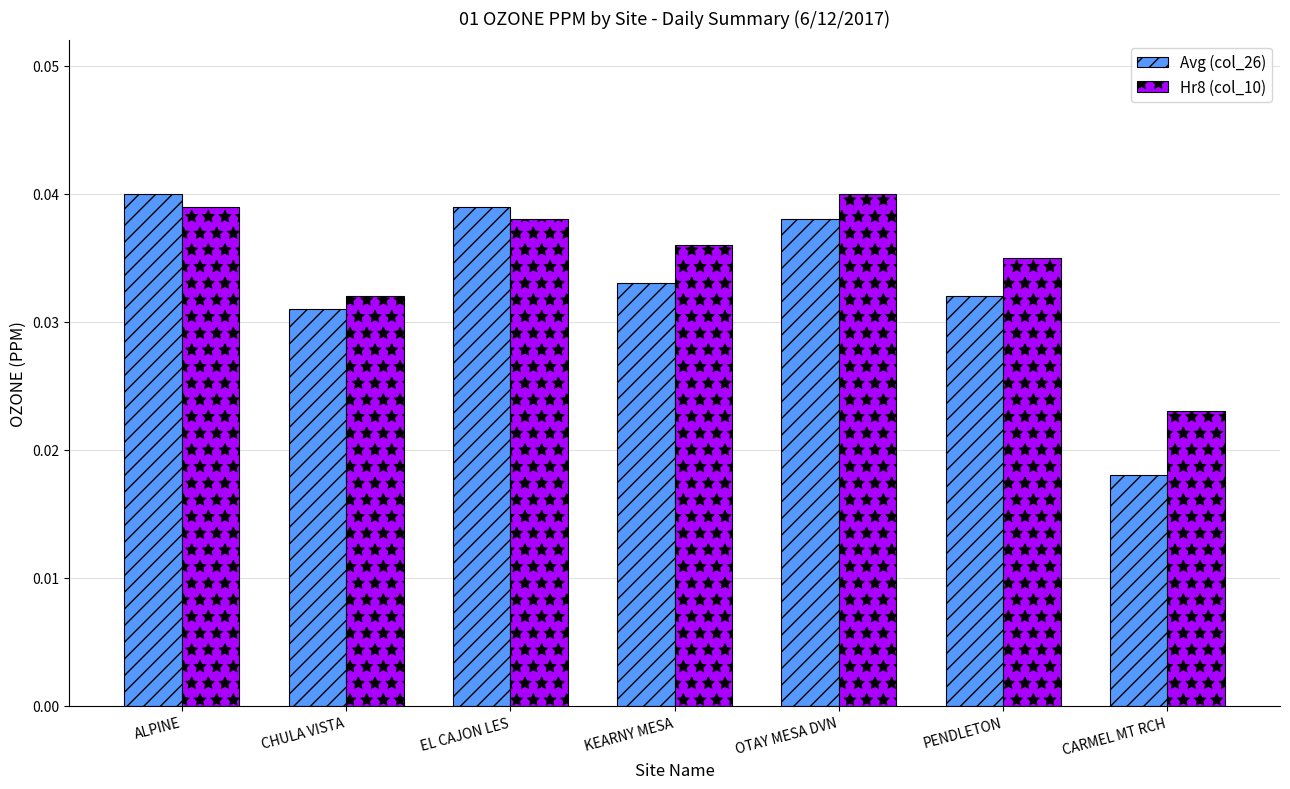

How many bars are there in total?

14